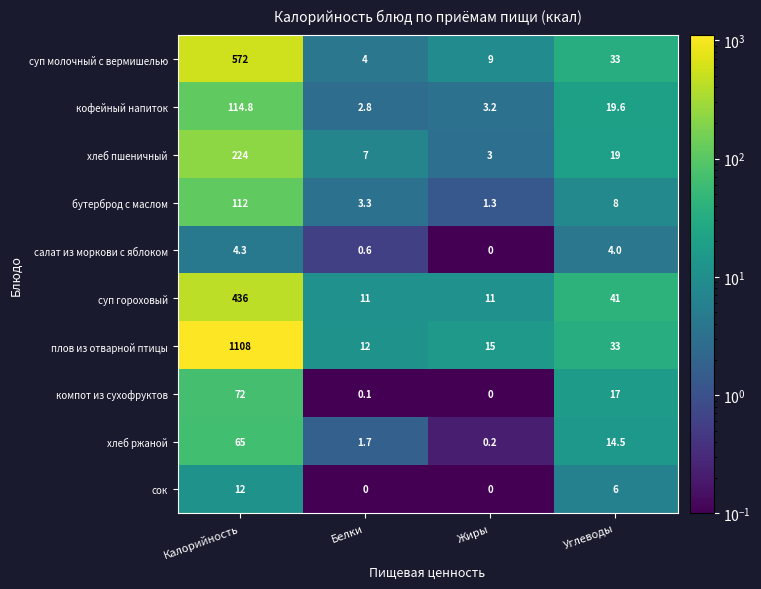

At which label does хлеб пшеничный reach its peak?

Калорийность